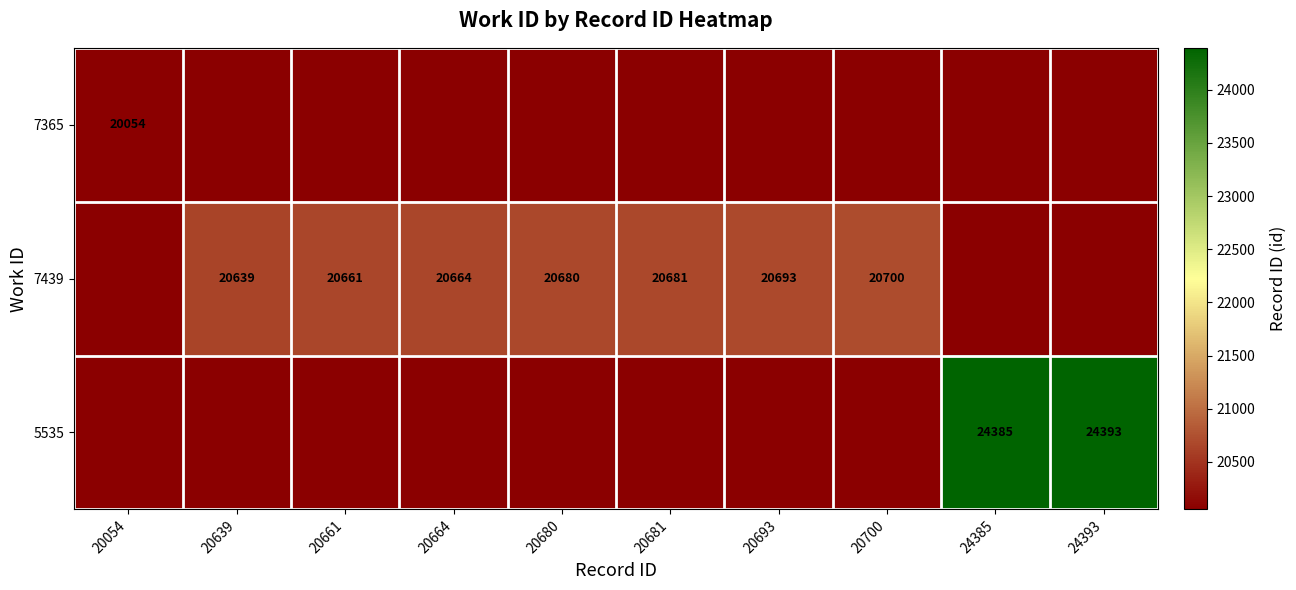

The 7439 series shows 10305 at 20693. True or false?

False